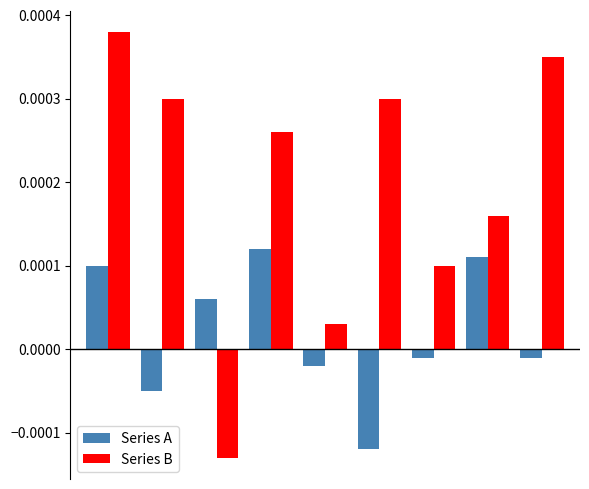

Rank the series by their maximum value, from lowest to highest.

Series A, Series B